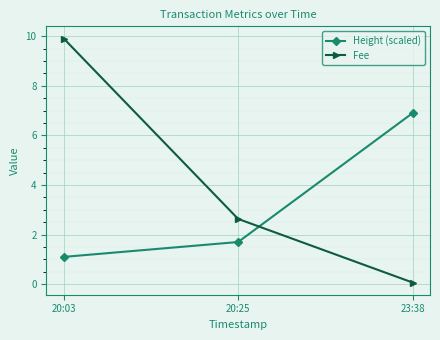

What is the spread (max minus min) of values at 20:25?

0.9